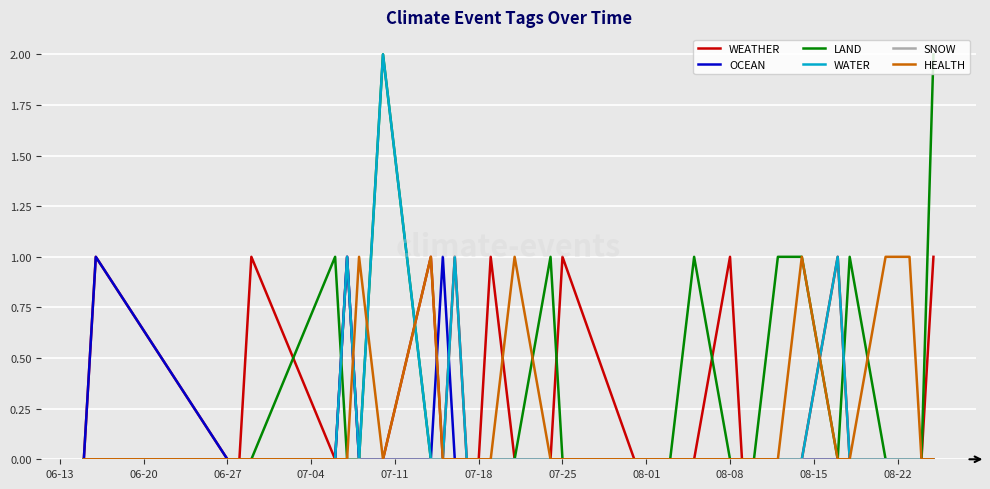

After their last crossing, which series has the higher values: LAND or WEATHER?

LAND